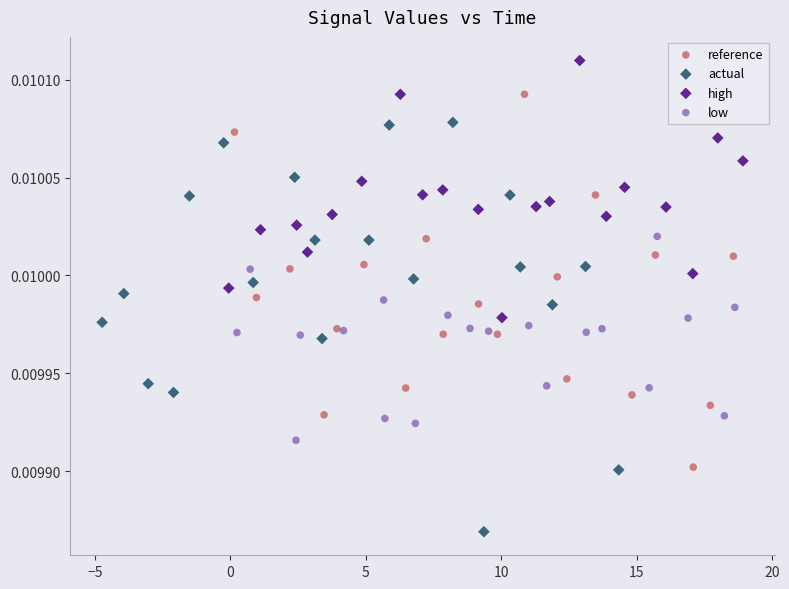

Which series has the largest Y range (max minus min)?

actual